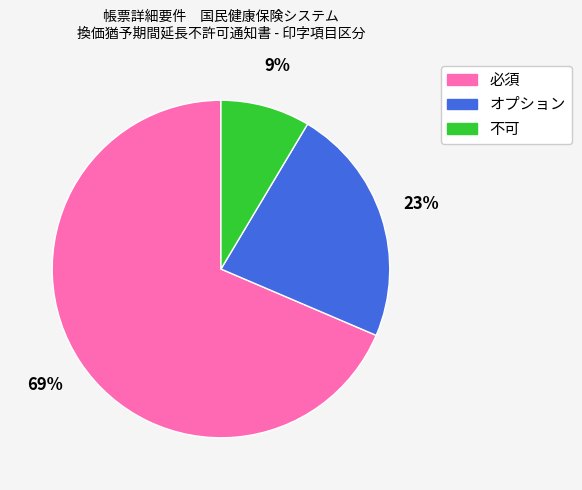

How many segments does this pie chart have?

3